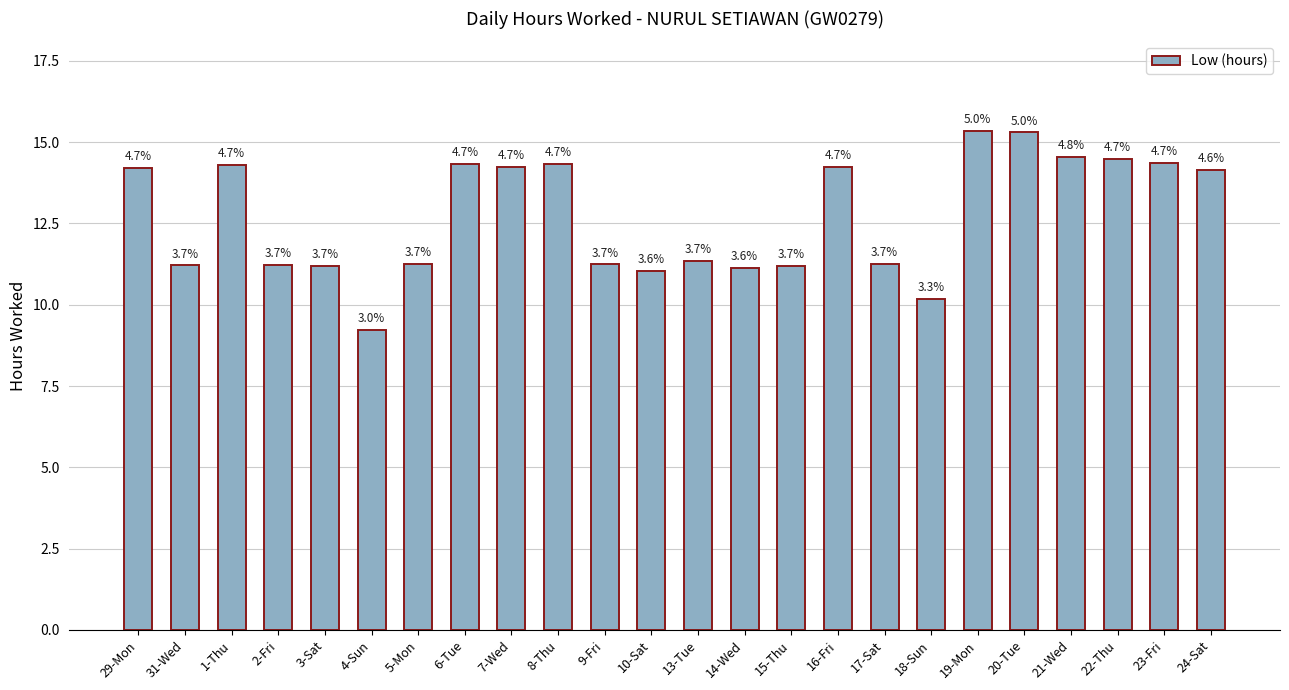

What is the value of the 12th bar from the left?

11.1